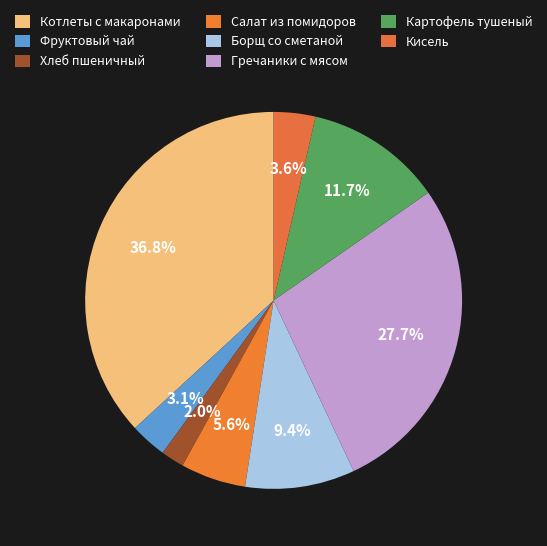

How many slices are in this pie chart?

8